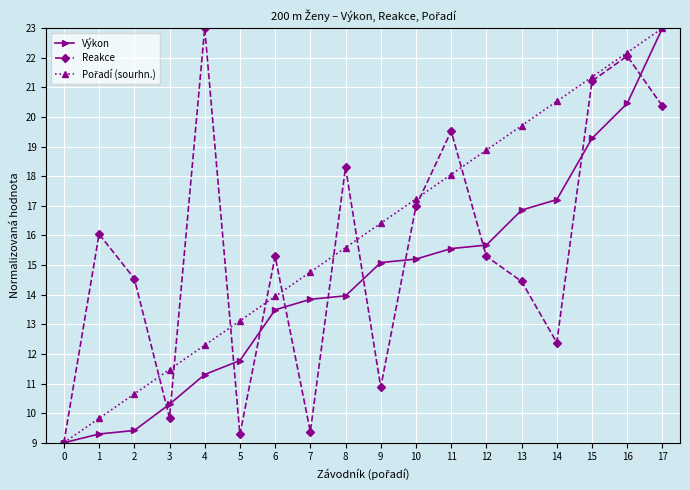

What is the value of the Reakce point at the 16th from the left?

21.2